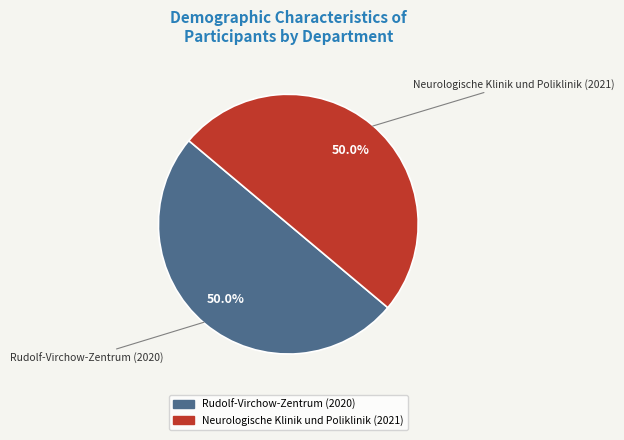

Approximately how many times larger is the value at Rudolf-Virchow-Zentrum (2020) compared to Neurologische Klinik und Poliklinik (2021)?

1.0